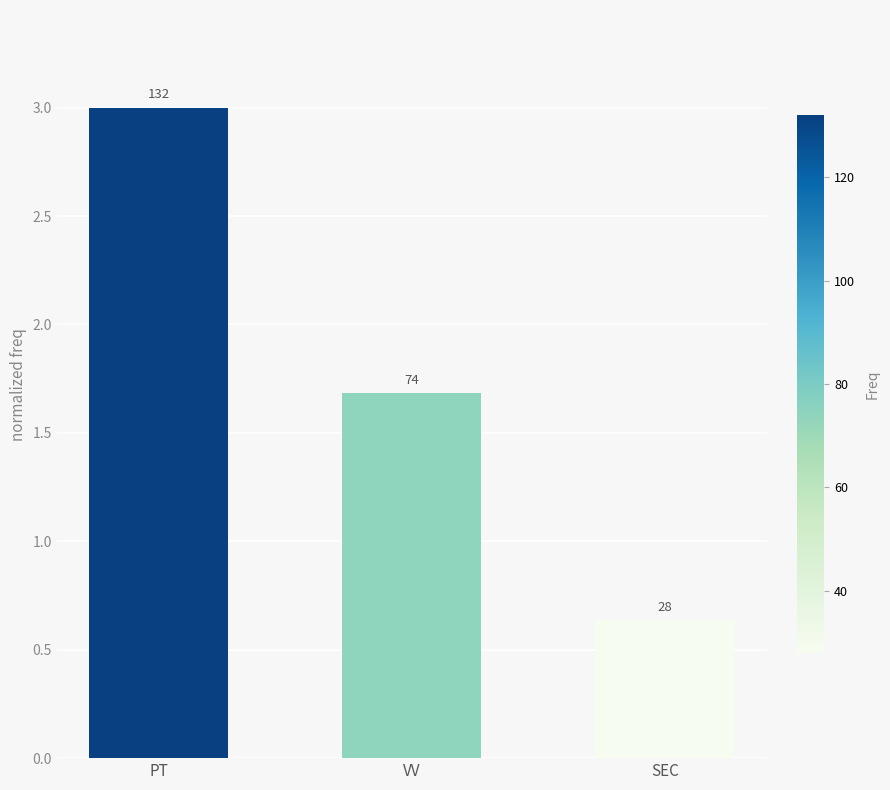

Reading right to left, list all the values displayed in this chart.

SEC=0.6	VV=1.7	PT=3.0